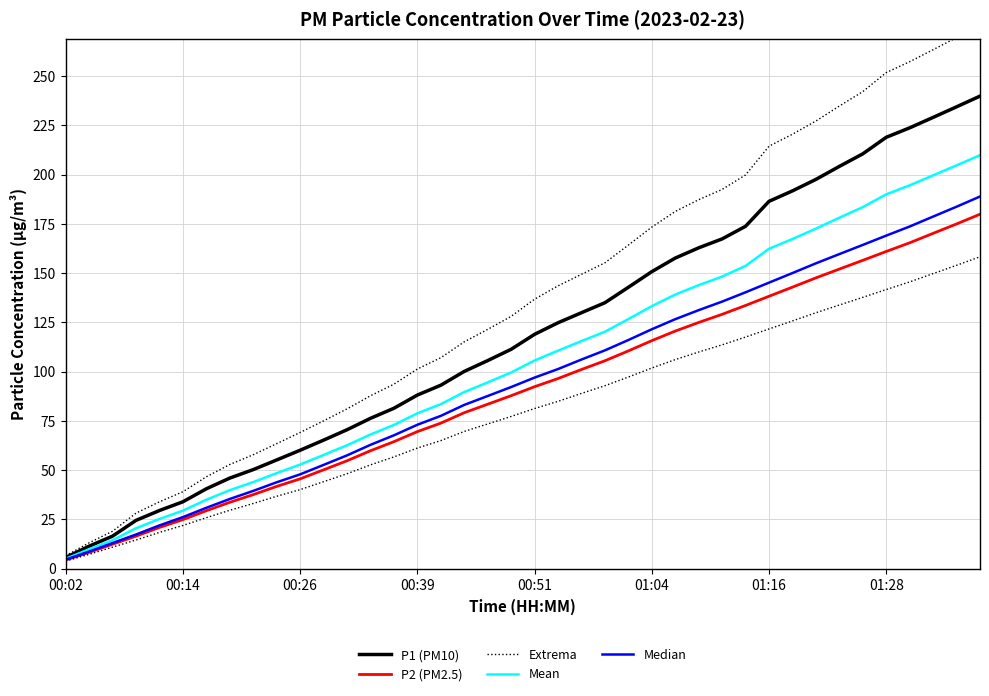

True or false: Extrema has a value of 115.9 at 01:04.

False